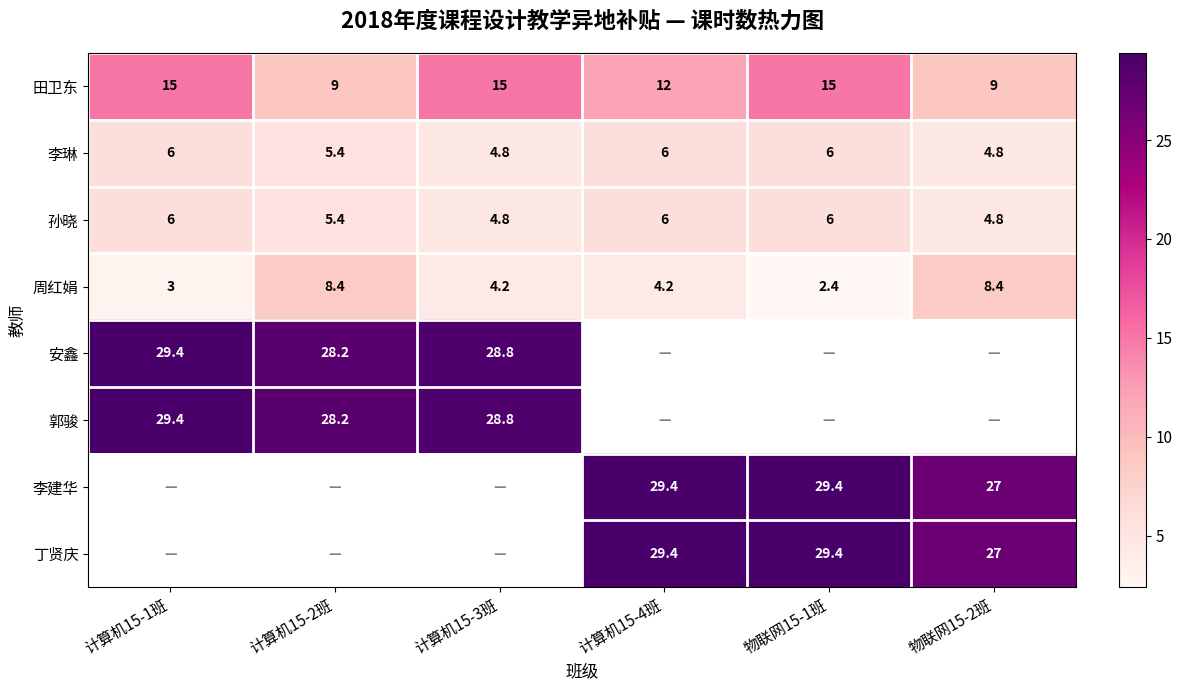

True or false: 郭骏 has a value of 29.4 at 计算机15-1班.

True